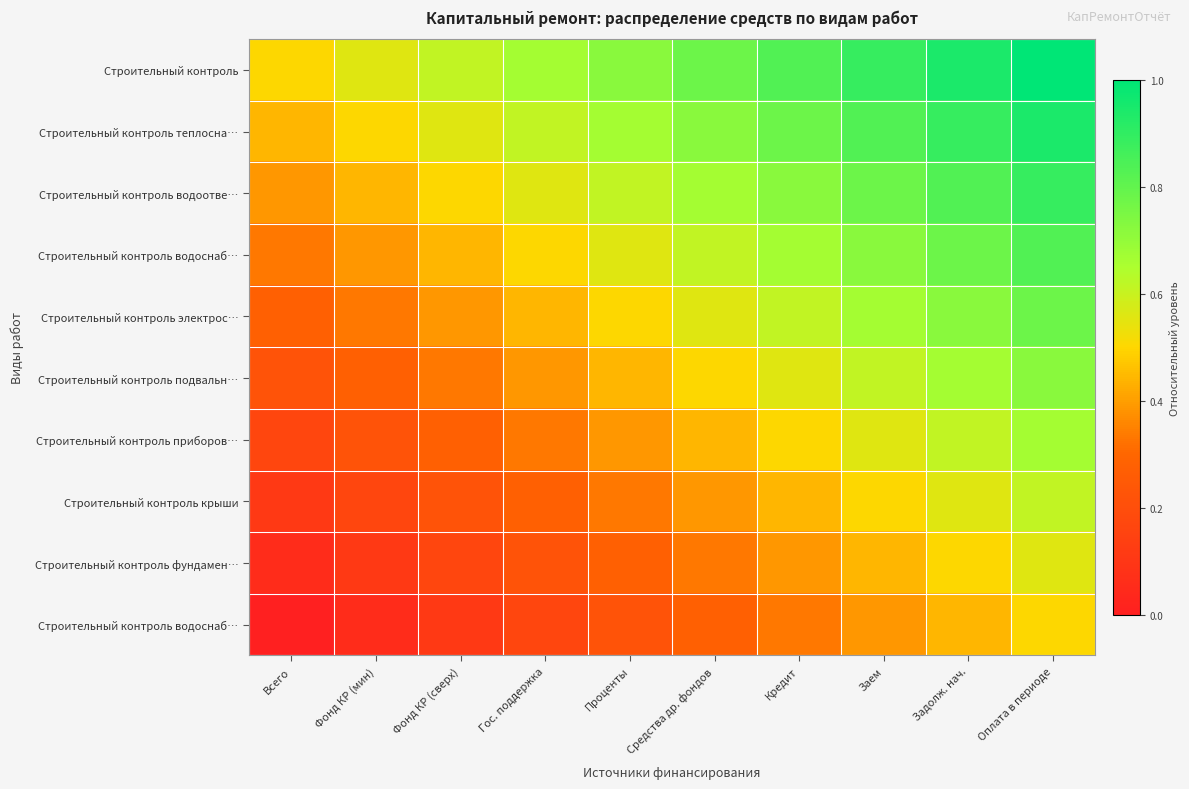

At how many categories does at least one series exceed 0?

10